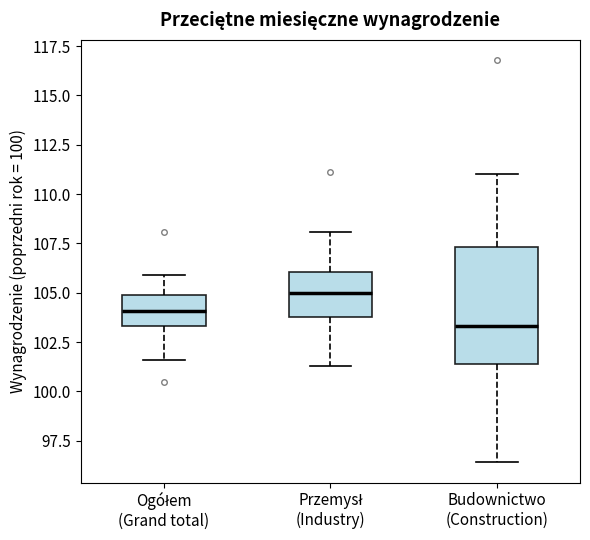

Which box is the tallest, from its lower edge to its upper edge?

Budownictwo (Construction)